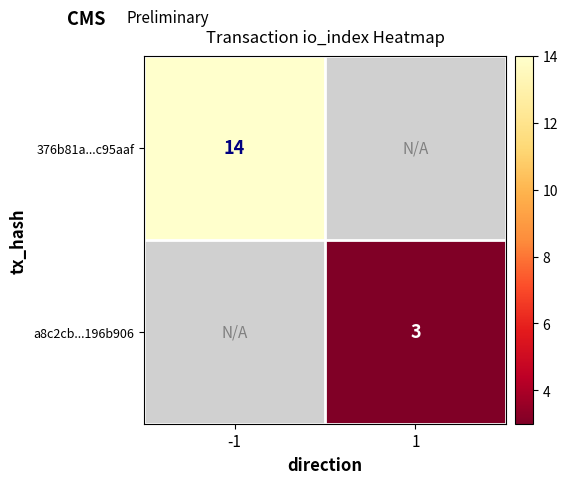

How many categories are shown in the chart?

2